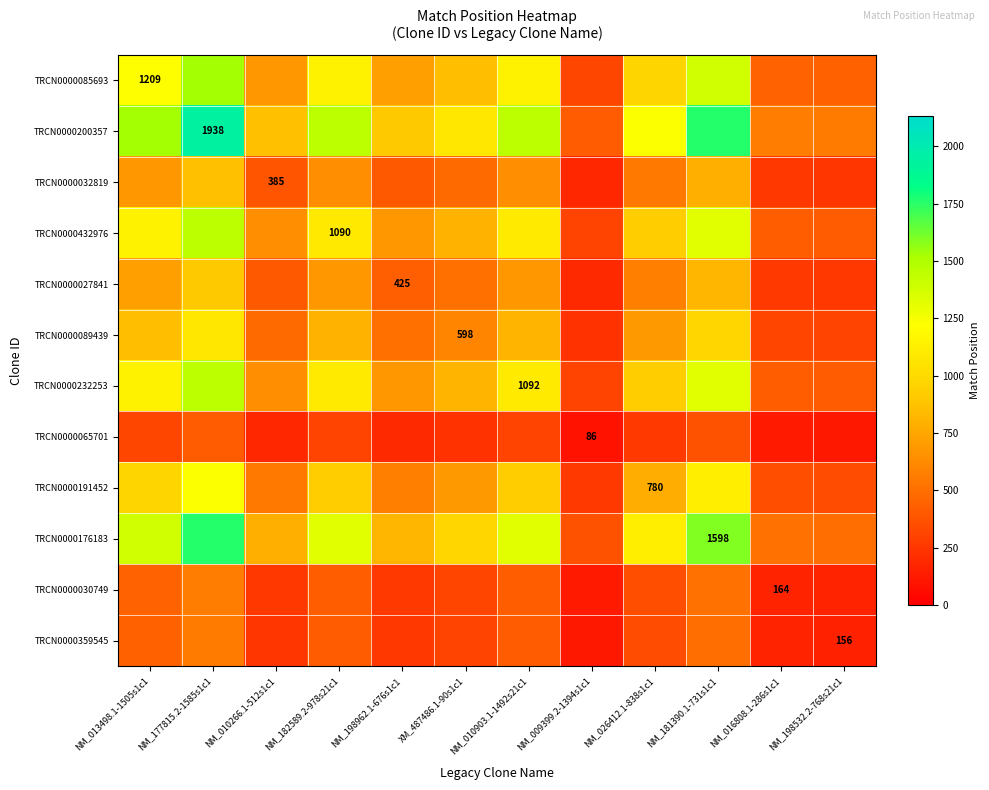

At how many categories does at least one series exceed 413?

11